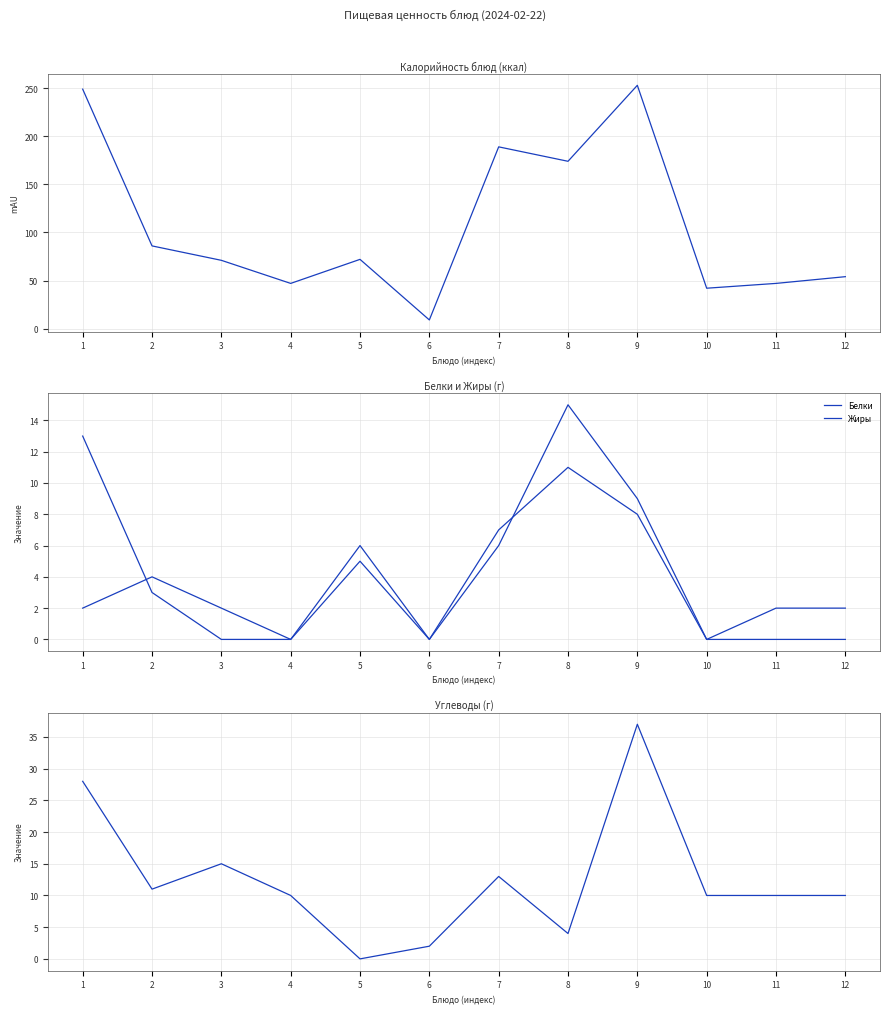

True or false: Углеводы and Калорийность cross at least once.

False